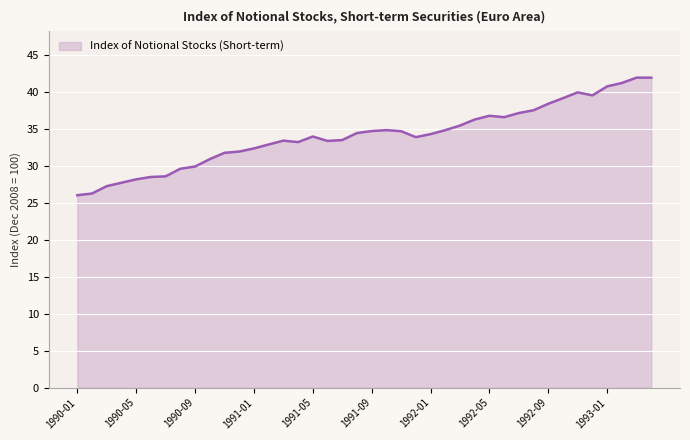

What is the greatest value displayed?

41.9